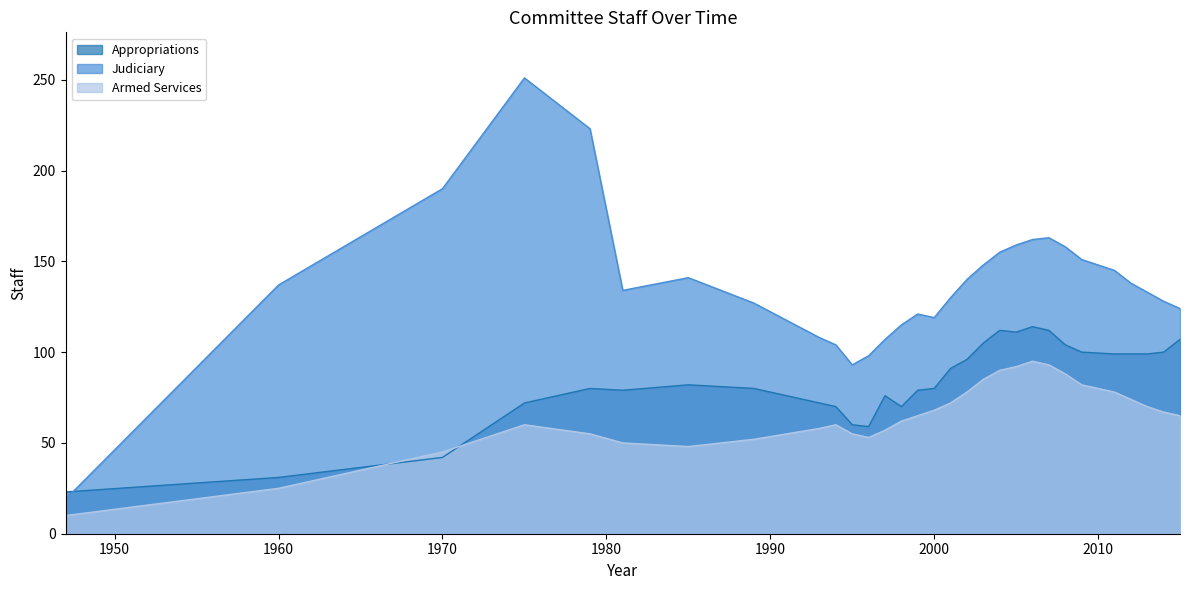

Which category has the highest value in the Judiciary series?

1975